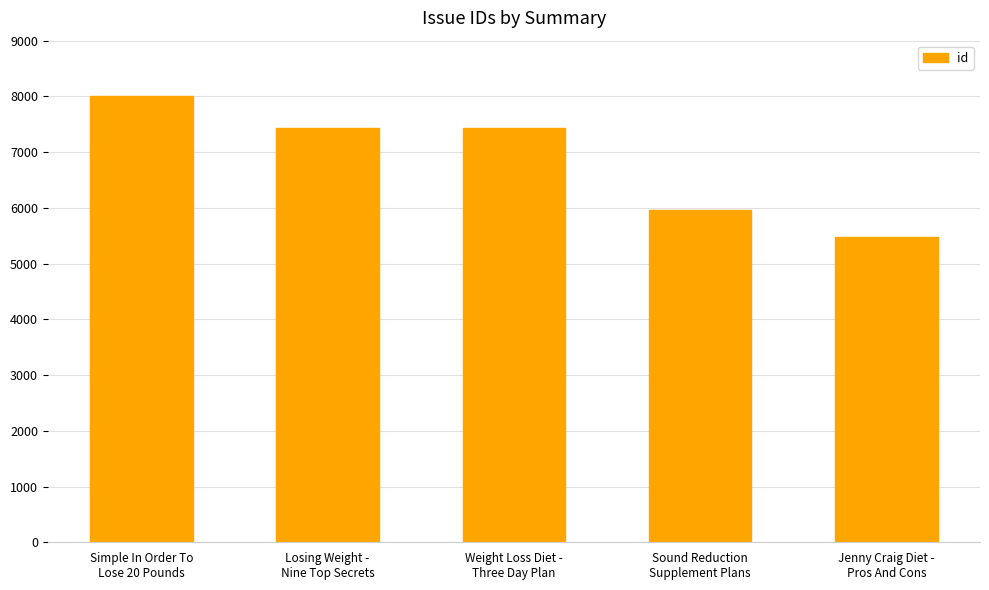

What is the minimum value shown in the chart?

5482